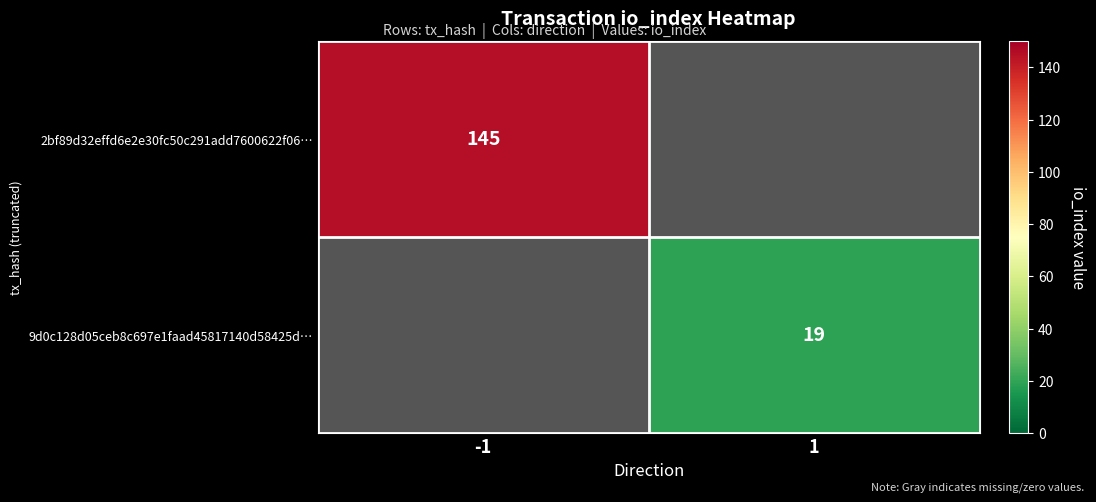

True or false: 2bf89d32effd6e2e30fc50c291add7600622f06… has a value of 145 at -1.

True